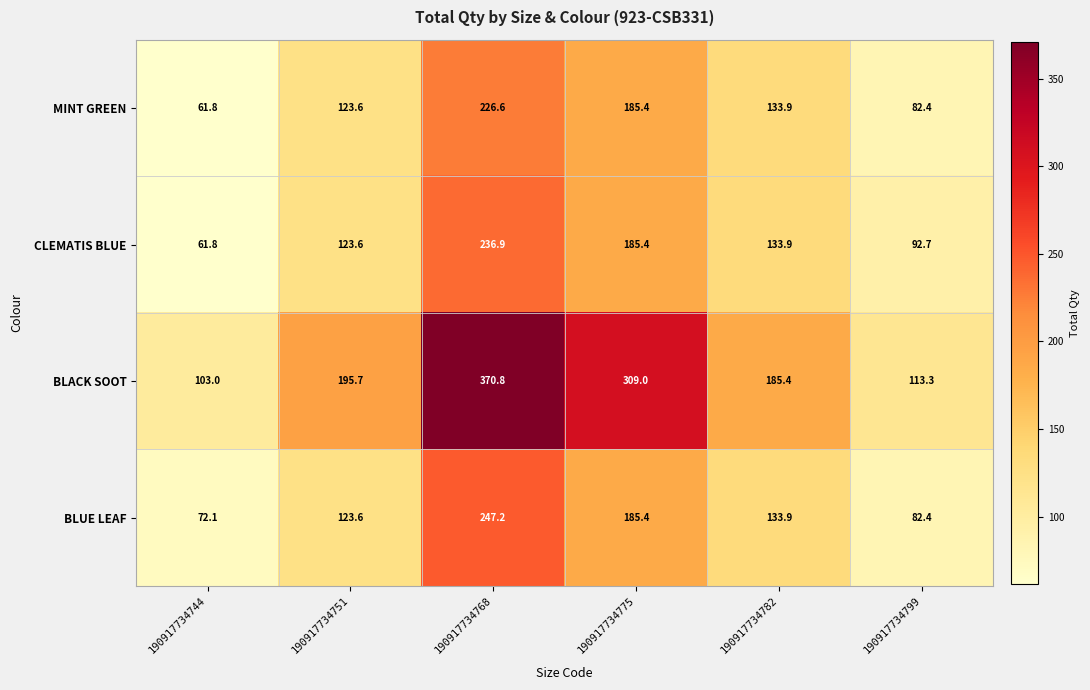

The value of MINT GREEN at 190917734775 is 262.4. True or false?

False